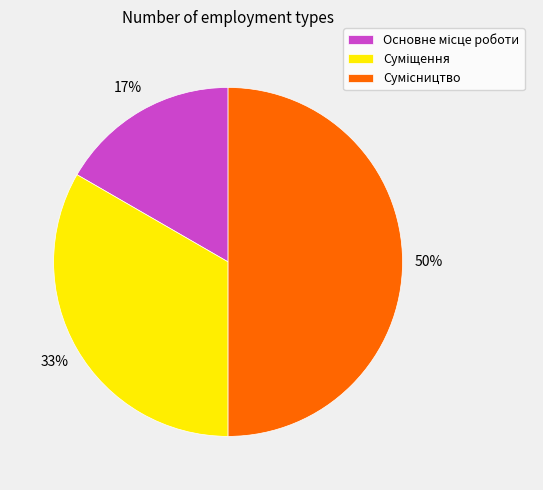

Count the number of slices in the pie.

3